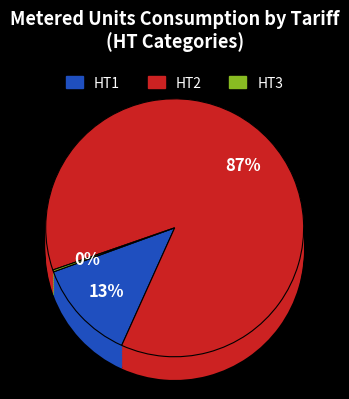

Which slice is the largest?

HT2